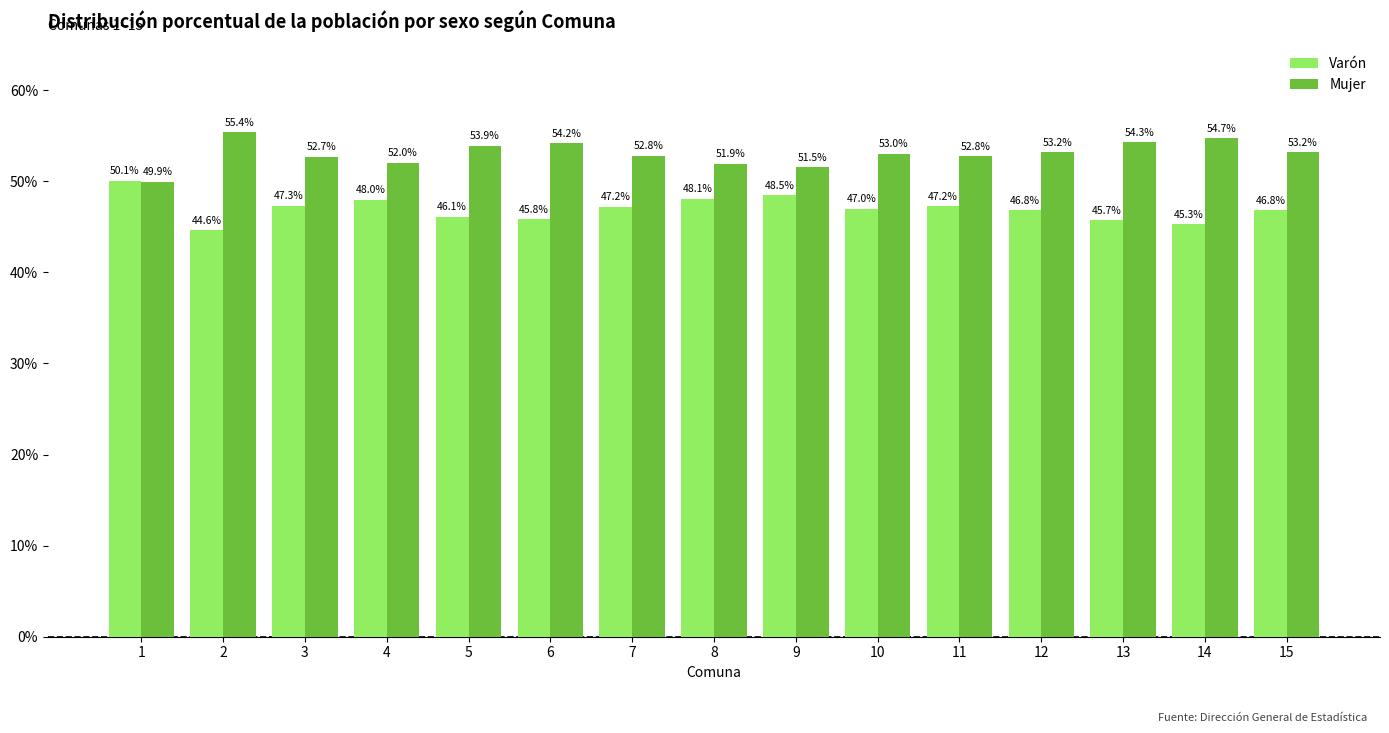

At which label does Mujer reach its peak?

2